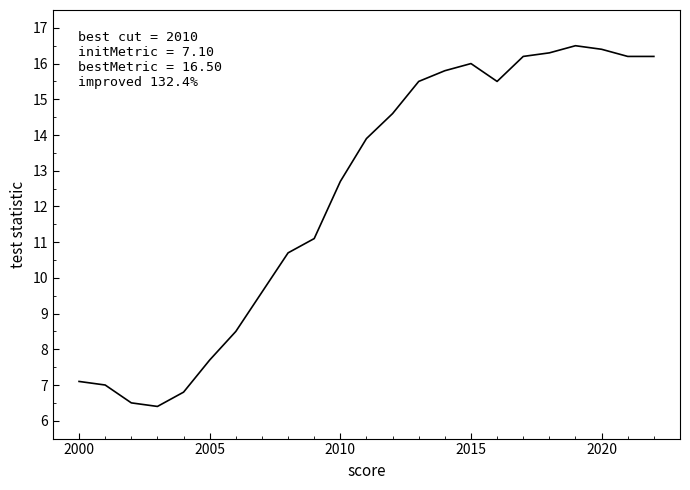

Is this an area chart (filled region under the line)?

No